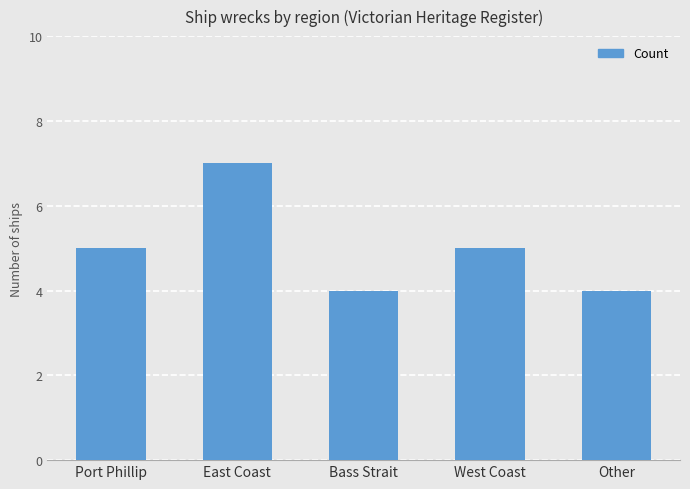

The value at West Coast is 5. True or false?

True